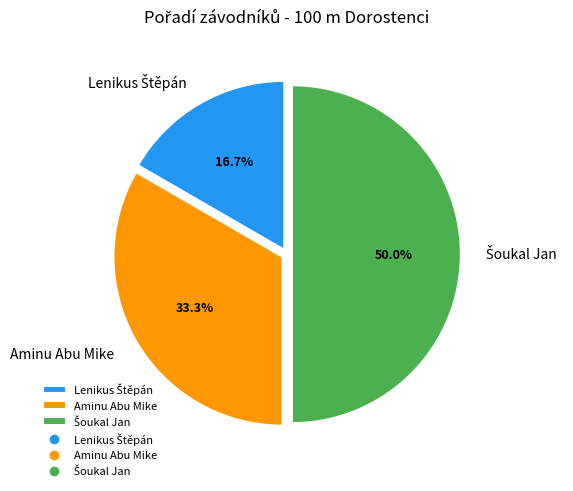

To the nearest percent, what is the average slice percentage?

33%